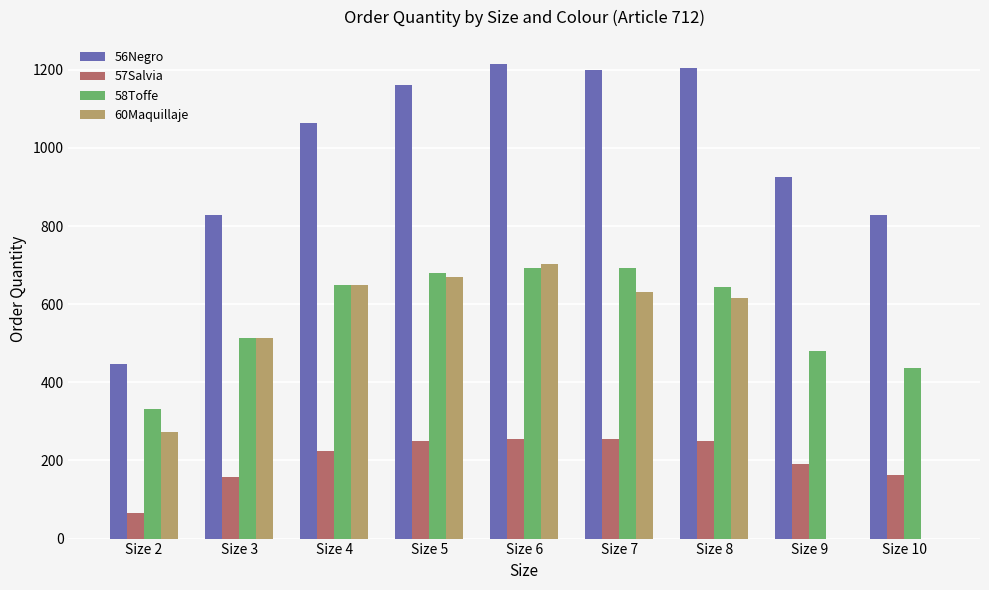

What is the total value across all series at Size 5?

2764